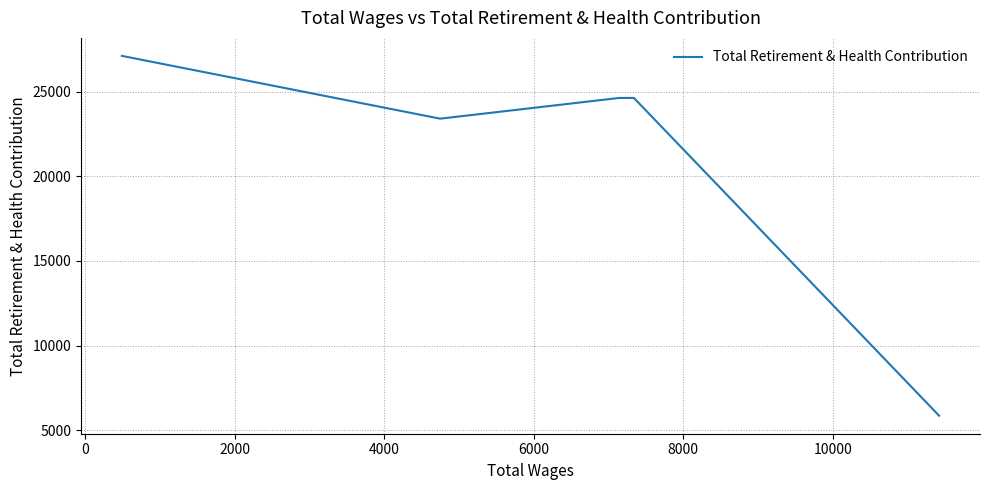

How many distinct data groups are displayed?

1